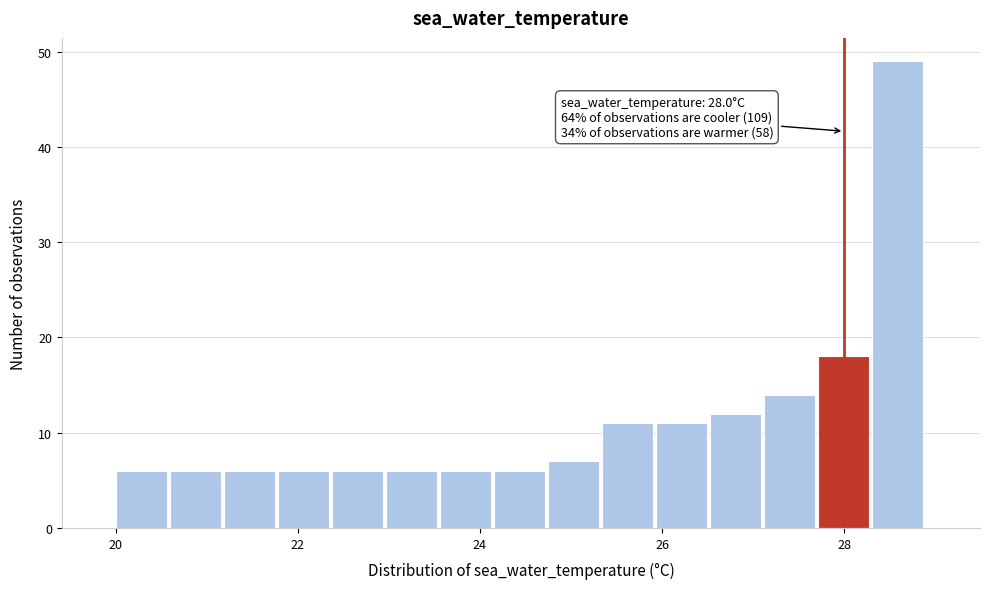

Read against the x-axis, roughly where is the centre of the tallest bar?

28.6